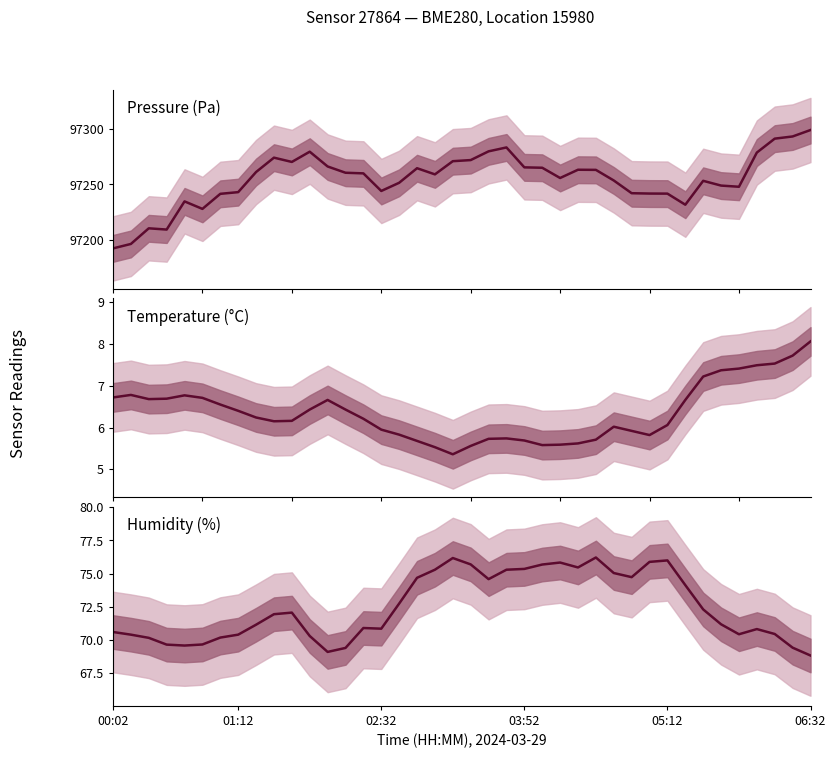

Which series changed the most between 28 and 35?

pressure